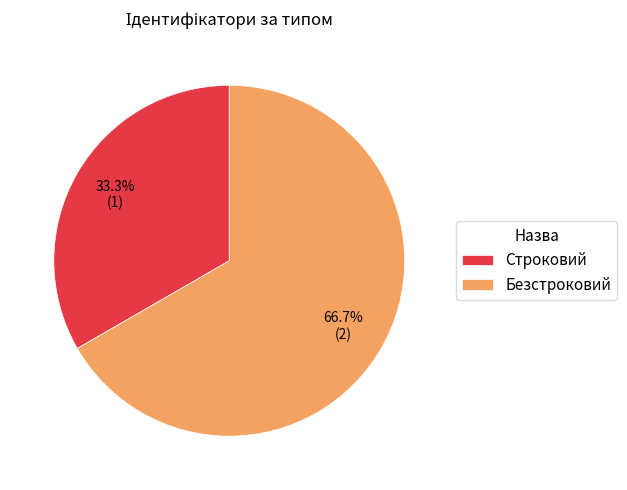

Rank the categories by value from lowest to highest.

Строковий, Безстроковий